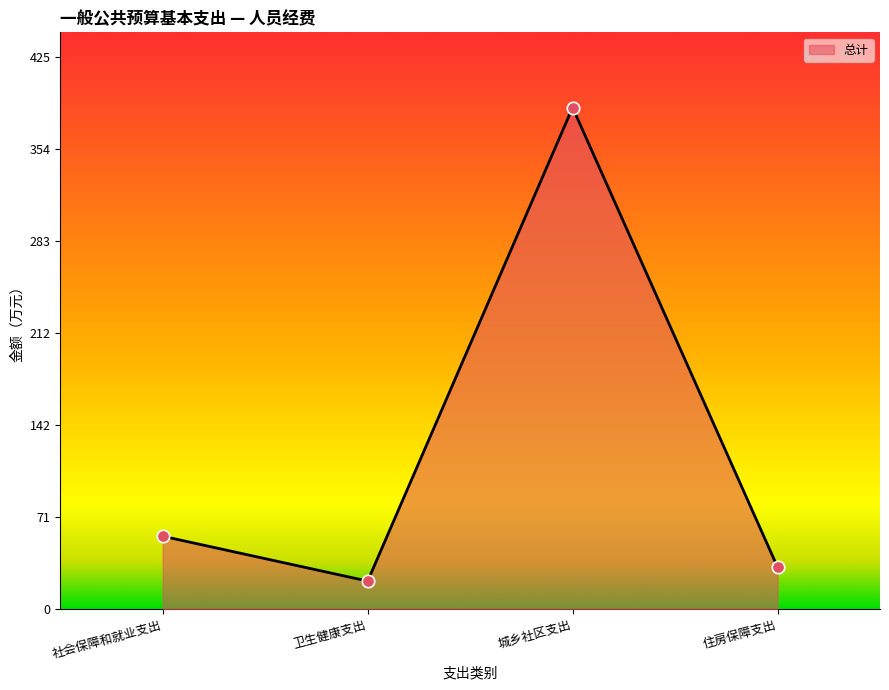

Which has a higher value, 城乡社区支出 or 卫生健康支出?

城乡社区支出